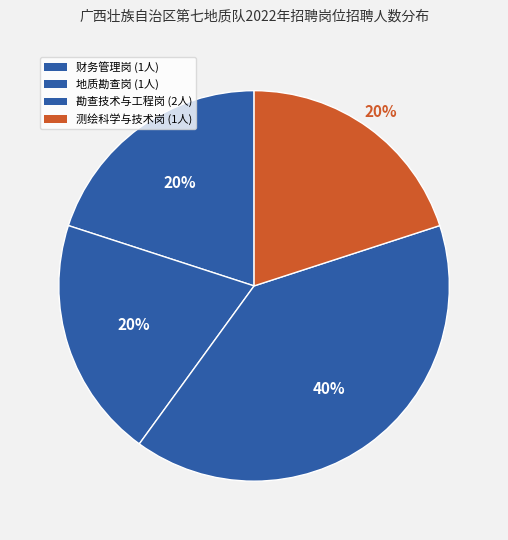

Does 财务管理岗 represent more than half of the total?

No